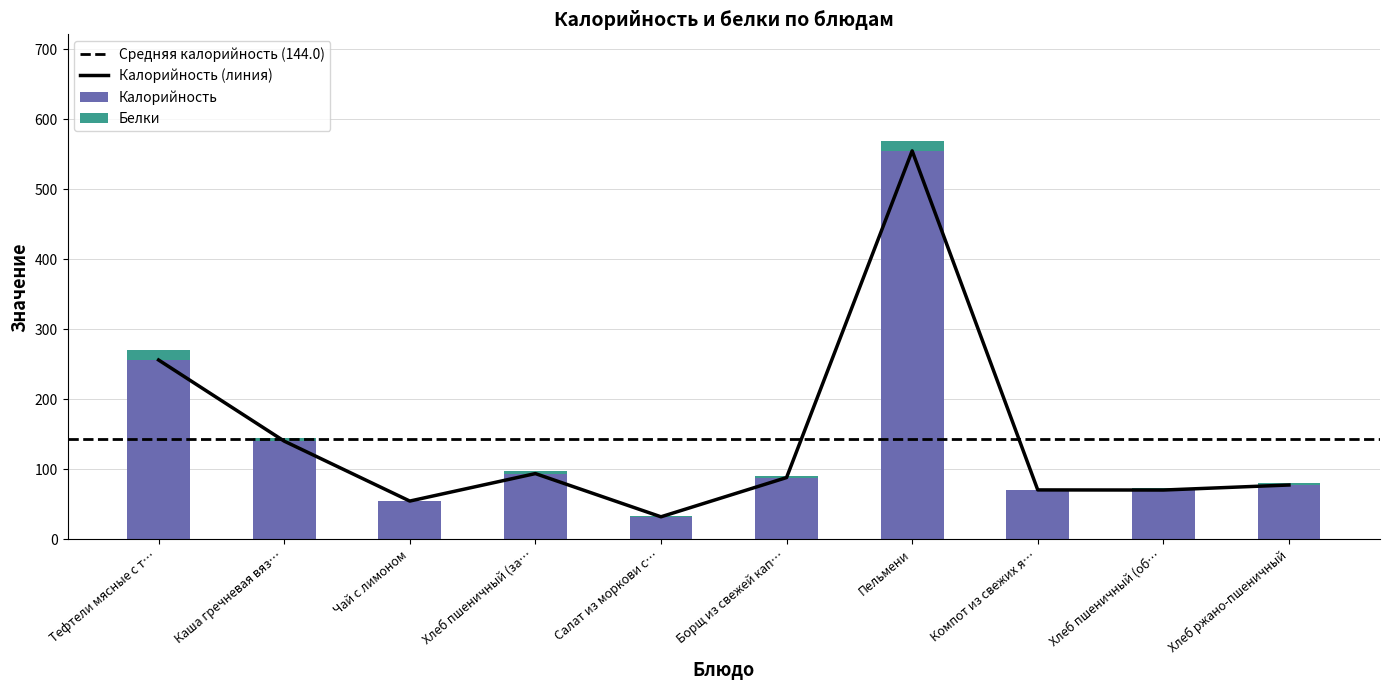

Is it true that Калорийность equals 18.2 at Хлеб пшеничный (об…?

False